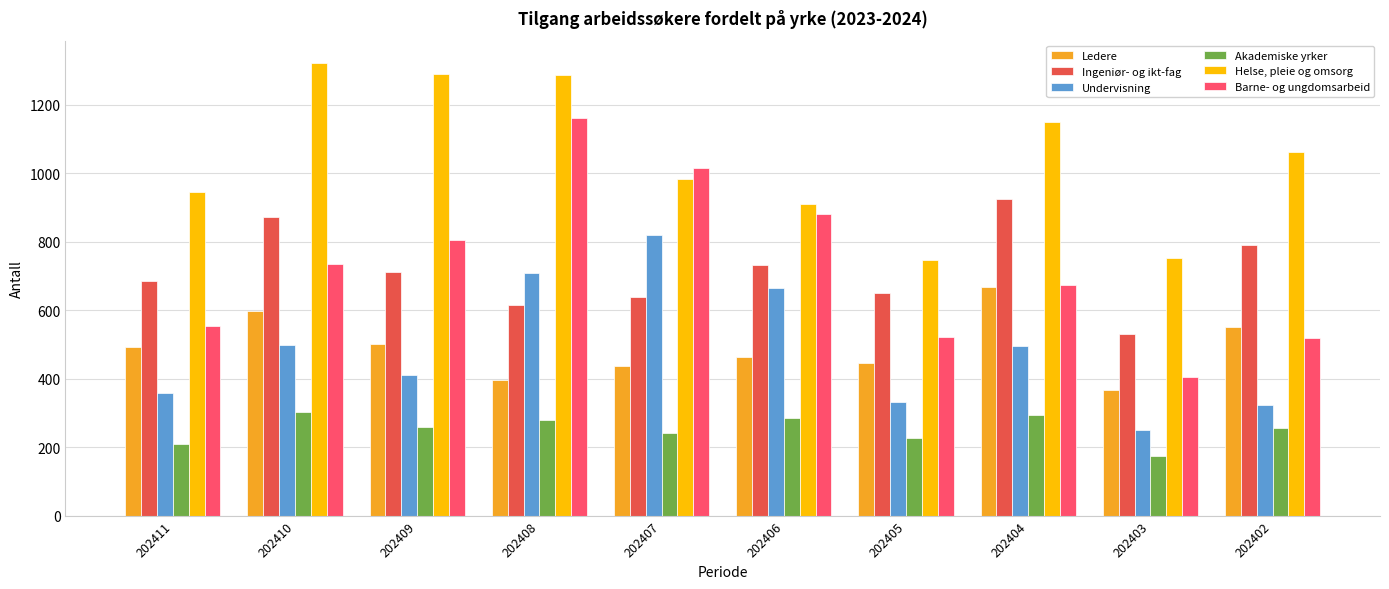

At 202410, list the series in order from smallest to largest.

Akademiske yrker, Undervisning, Ledere, Barne- og ungdomsarbeid, Ingeniør- og ikt-fag, Helse, pleie og omsorg